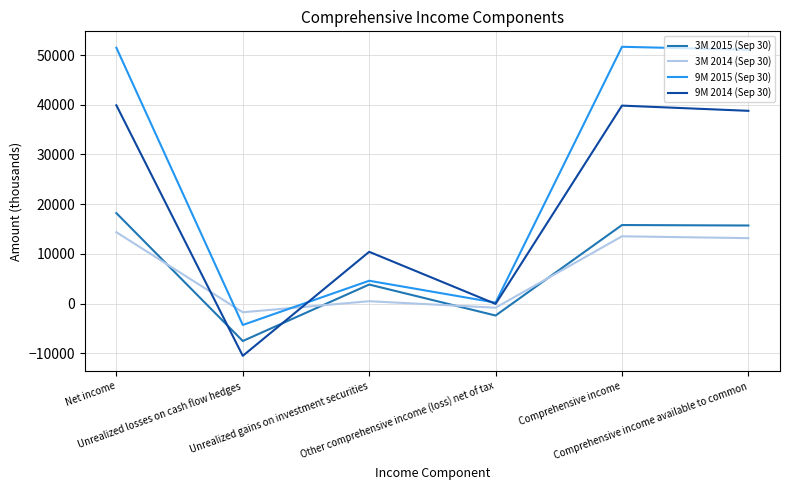

The 9M 2015 (Sep 30) series shows 51068 at Comprehensive income available to common. True or false?

True